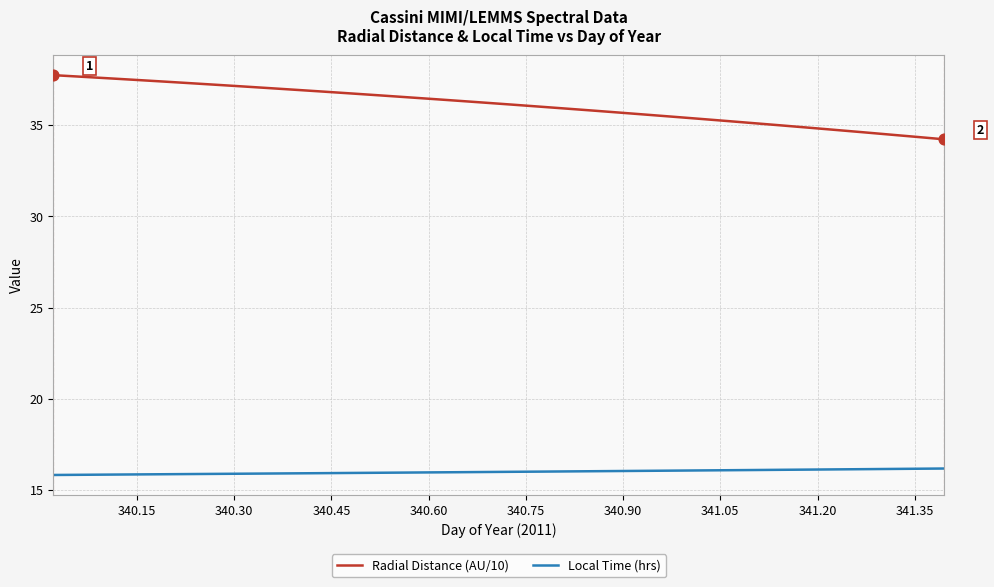

Which series has the largest total across all categories?

Radial Distance (AU/10)